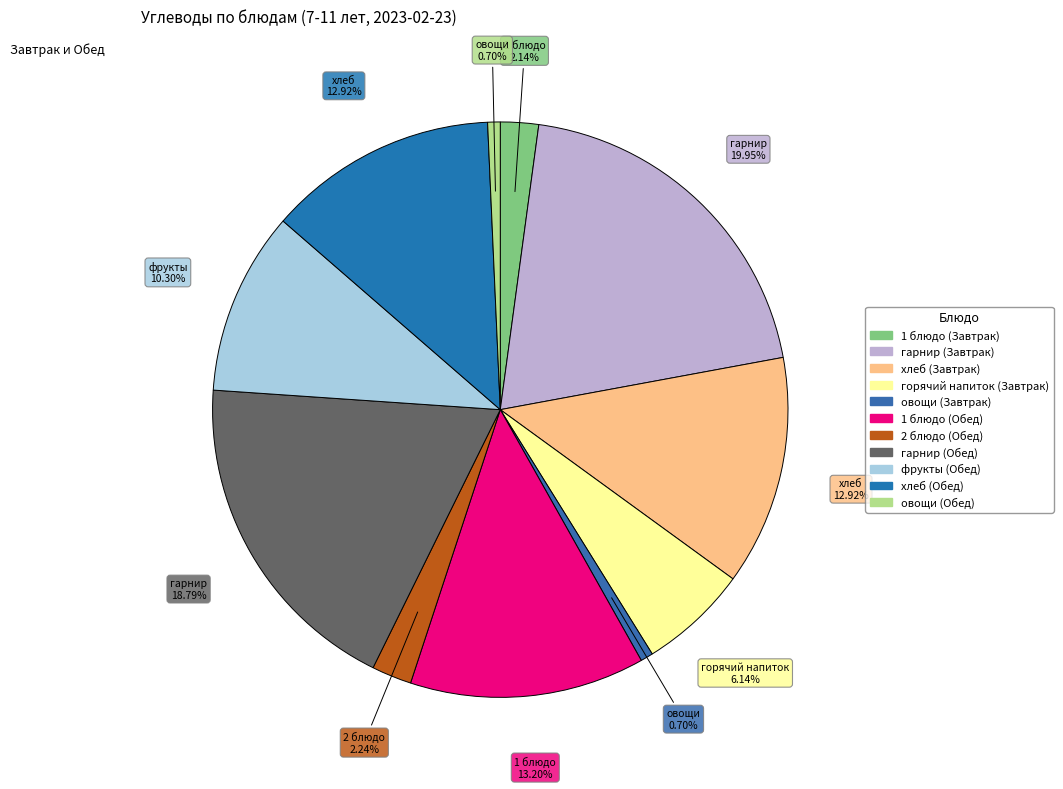

What is the ratio of the value at 2 блюдо (Обед) to the value at овощи (Завтрак)?

3.2